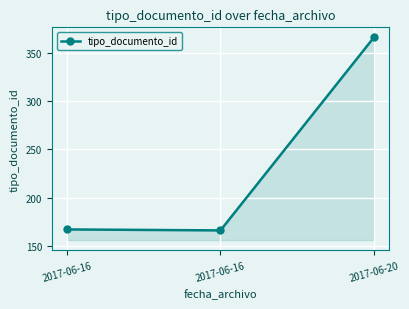

Rank the categories by value from lowest to highest.

2017-06-16, 2017-06-16, 2017-06-20